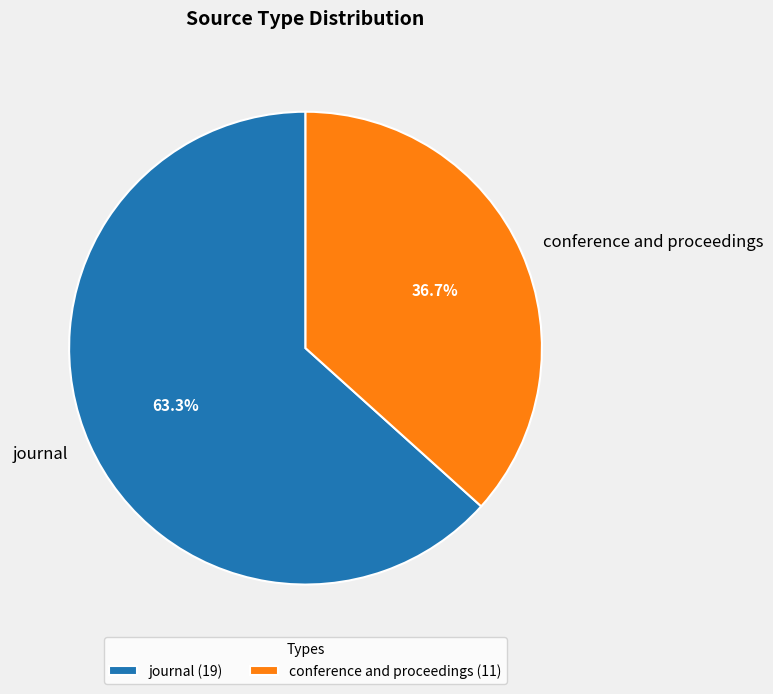

To the nearest percent, what is the average slice percentage?

50%